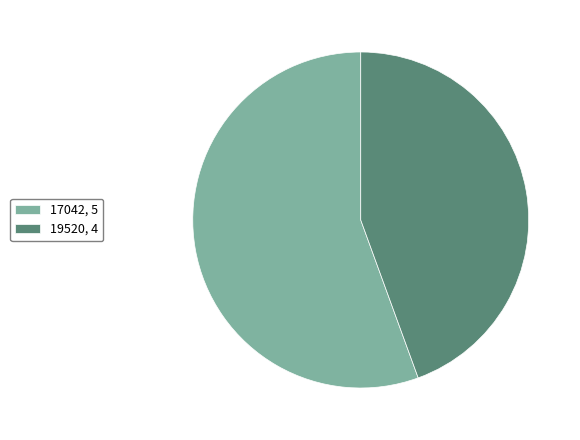

Does any single category account for the majority?

Yes